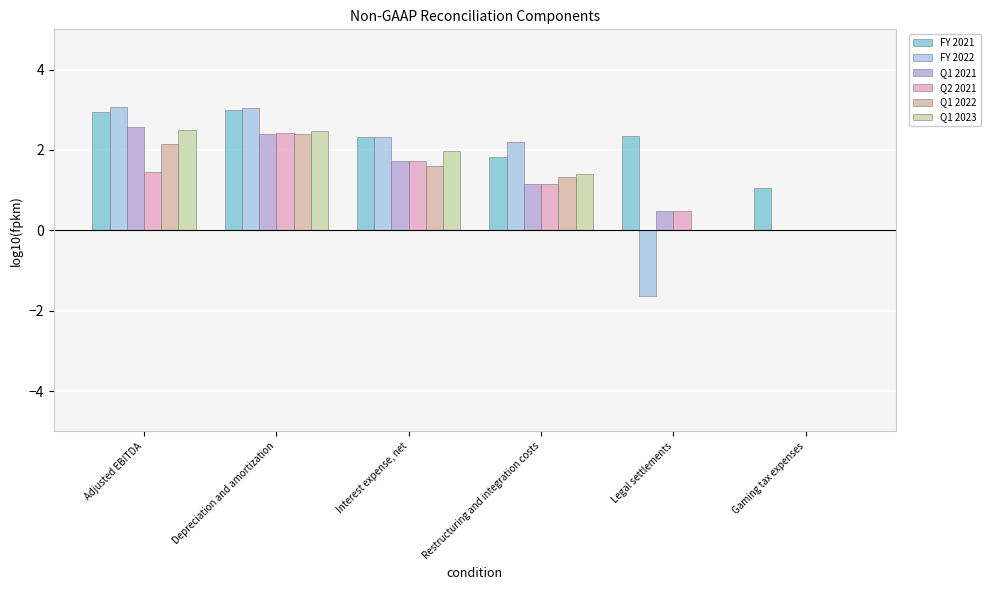

Rank the categories by Q1 2022 value from highest to lowest.

Depreciation and amortization, Adjusted EBITDA, Interest expense, net, Restructuring and integration costs, Legal settlements, Gaming tax expenses